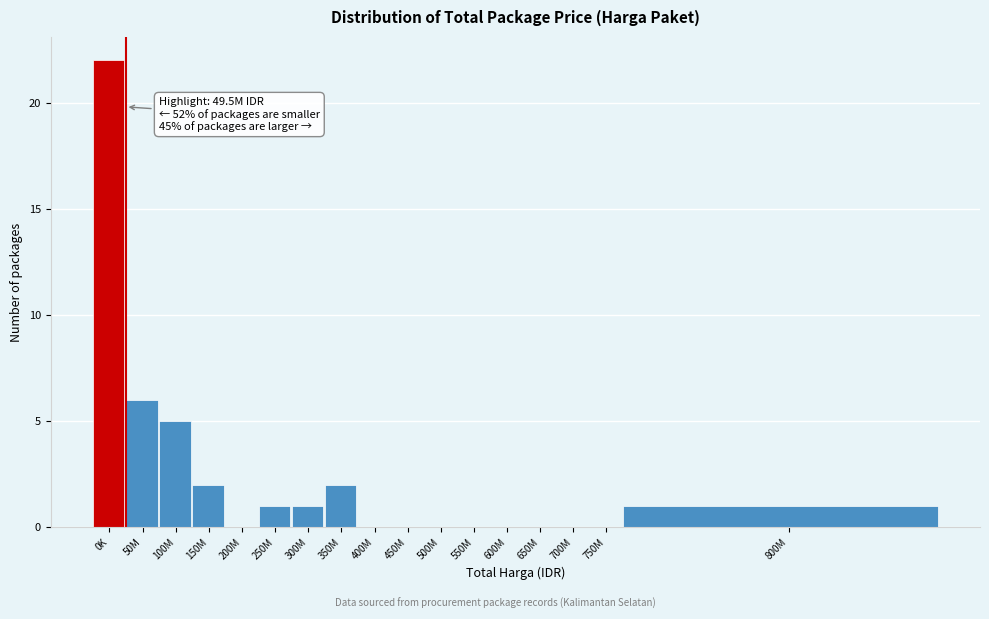

Reading left to right, extract all data points from this chart.

0K=22	50M=6	100M=5	150M=2	200M=0	250M=1	300M=1	350M=2	400M=0	450M=0	500M=0	550M=0	600M=0	650M=0	700M=0	750M=0	800M=1